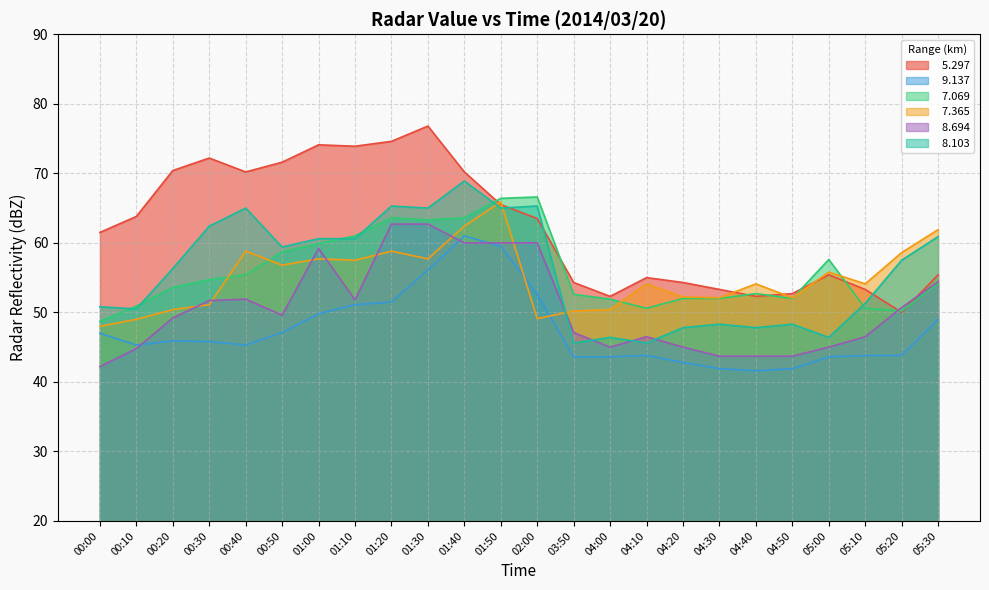

At which category does   9.137 reach its first local peak?

00:20